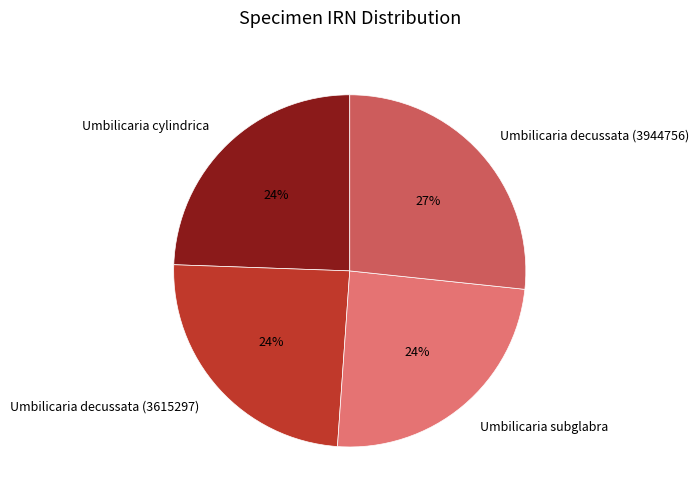

Do Umbilicaria decussata (3944756) and Umbilicaria decussata (3615297) together represent more than half of the pie?

Yes